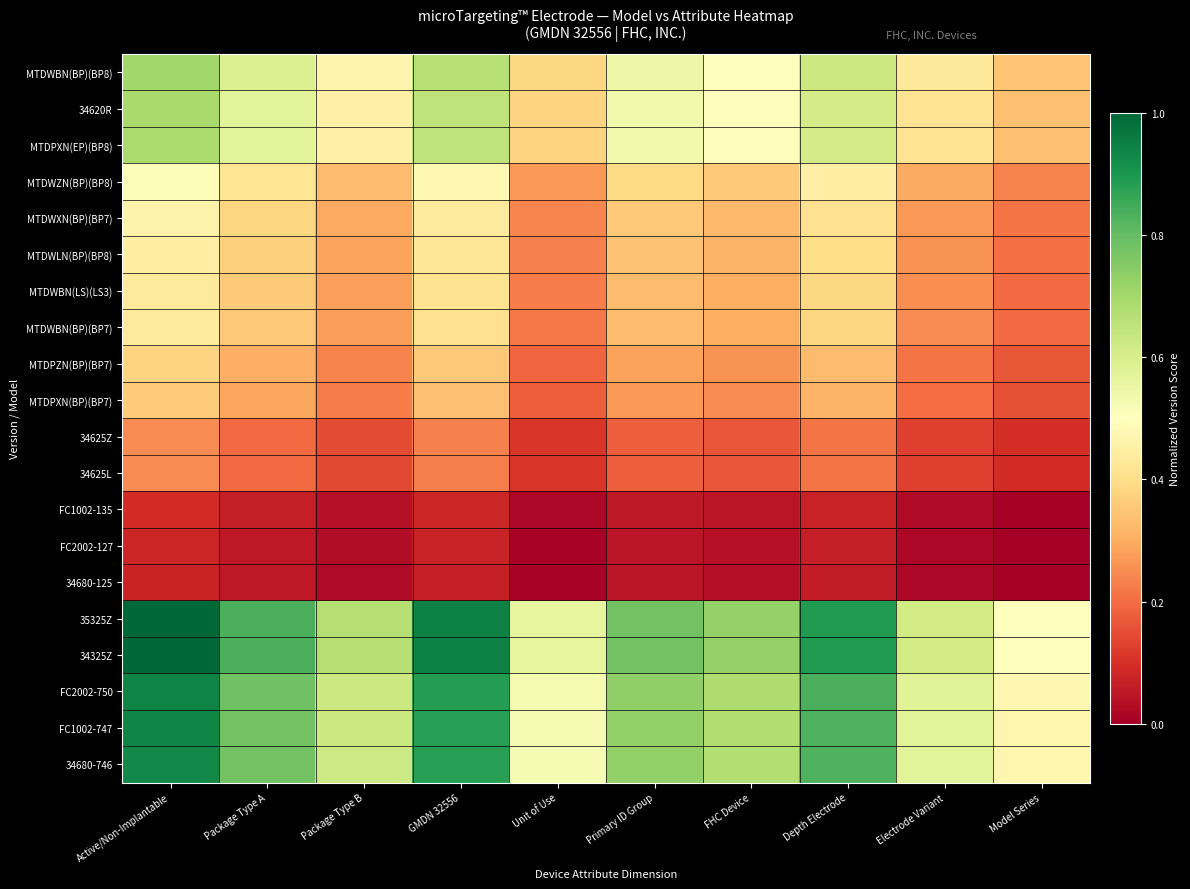

Reading left to right, list all the values displayed in this chart.

MTDWBN(BP)(BP8): Active/Non-Implantable=0.7	Package Type A=0.6	Package Type B=0.5	GMDN 32556=0.7	Unit of Use=0.4	Primary ID Group=0.5	FHC Device=0.5	Depth Electrode=0.6	Electrode Variant=0.4	Model Series=0.3
34620R: Active/Non-Implantable=0.7	Package Type A=0.6	Package Type B=0.5	GMDN 32556=0.7	Unit of Use=0.4	Primary ID Group=0.5	FHC Device=0.5	Depth Electrode=0.6	Electrode Variant=0.4	Model Series=0.3
MTDPXN(EP)(BP8): Active/Non-Implantable=0.7	Package Type A=0.6	Package Type B=0.5	GMDN 32556=0.7	Unit of Use=0.4	Primary ID Group=0.5	FHC Device=0.5	Depth Electrode=0.6	Electrode Variant=0.4	Model Series=0.3
MTDWZN(BP)(BP8): Active/Non-Implantable=0.5	Package Type A=0.4	Package Type B=0.3	GMDN 32556=0.5	Unit of Use=0.3	Primary ID Group=0.4	FHC Device=0.4	Depth Electrode=0.4	Electrode Variant=0.3	Model Series=0.2
MTDWXN(BP)(BP7): Active/Non-Implantable=0.5	Package Type A=0.4	Package Type B=0.3	GMDN 32556=0.4	Unit of Use=0.2	Primary ID Group=0.4	FHC Device=0.3	Depth Electrode=0.4	Electrode Variant=0.3	Model Series=0.2
MTDWLN(BP)(BP8): Active/Non-Implantable=0.5	Package Type A=0.4	Package Type B=0.3	GMDN 32556=0.4	Unit of Use=0.2	Primary ID Group=0.3	FHC Device=0.3	Depth Electrode=0.4	Electrode Variant=0.3	Model Series=0.2
MTDWBN(LS)(LS3): Active/Non-Implantable=0.4	Package Type A=0.4	Package Type B=0.3	GMDN 32556=0.4	Unit of Use=0.2	Primary ID Group=0.3	FHC Device=0.3	Depth Electrode=0.4	Electrode Variant=0.3	Model Series=0.2
MTDWBN(BP)(BP7): Active/Non-Implantable=0.4	Package Type A=0.4	Package Type B=0.3	GMDN 32556=0.4	Unit of Use=0.2	Primary ID Group=0.3	FHC Device=0.3	Depth Electrode=0.4	Electrode Variant=0.2	Model Series=0.2
MTDPZN(BP)(BP7): Active/Non-Implantable=0.4	Package Type A=0.3	Package Type B=0.2	GMDN 32556=0.4	Unit of Use=0.2	Primary ID Group=0.3	FHC Device=0.3	Depth Electrode=0.3	Electrode Variant=0.2	Model Series=0.2
MTDPXN(BP)(BP7): Active/Non-Implantable=0.4	Package Type A=0.3	Package Type B=0.2	GMDN 32556=0.3	Unit of Use=0.2	Primary ID Group=0.3	FHC Device=0.2	Depth Electrode=0.3	Electrode Variant=0.2	Model Series=0.2
34625Z: Active/Non-Implantable=0.2	Package Type A=0.2	Package Type B=0.1	GMDN 32556=0.2	Unit of Use=0.1	Primary ID Group=0.2	FHC Device=0.2	Depth Electrode=0.2	Electrode Variant=0.1	Model Series=0.1
34625L: Active/Non-Implantable=0.2	Package Type A=0.2	Package Type B=0.1	GMDN 32556=0.2	Unit of Use=0.1	Primary ID Group=0.2	FHC Device=0.2	Depth Electrode=0.2	Electrode Variant=0.1	Model Series=0.1
FC1002-135: Active/Non-Implantable=0.1	Package Type A=0.1	Package Type B=0.0	GMDN 32556=0.1	Unit of Use=0.0	Primary ID Group=0.1	FHC Device=0.0	Depth Electrode=0.1	Electrode Variant=0.0	Model Series=0.0
FC2002-127: Active/Non-Implantable=0.1	Package Type A=0.1	Package Type B=0.0	GMDN 32556=0.1	Unit of Use=0.0	Primary ID Group=0.0	FHC Device=0.0	Depth Electrode=0.1	Electrode Variant=0.0	Model Series=0.0
34680-125: Active/Non-Implantable=0.1	Package Type A=0.1	Package Type B=0.0	GMDN 32556=0.1	Unit of Use=0.0	Primary ID Group=0.0	FHC Device=0.0	Depth Electrode=0.1	Electrode Variant=0.0	Model Series=0.0
35325Z: Active/Non-Implantable=1.0	Package Type A=0.8	Package Type B=0.7	GMDN 32556=0.9	Unit of Use=0.6	Primary ID Group=0.8	FHC Device=0.7	Depth Electrode=0.9	Electrode Variant=0.6	Model Series=0.5
34325Z: Active/Non-Implantable=1.0	Package Type A=0.8	Package Type B=0.7	GMDN 32556=0.9	Unit of Use=0.6	Primary ID Group=0.8	FHC Device=0.7	Depth Electrode=0.9	Electrode Variant=0.6	Model Series=0.5
FC2002-750: Active/Non-Implantable=0.9	Package Type A=0.8	Package Type B=0.6	GMDN 32556=0.9	Unit of Use=0.5	Primary ID Group=0.7	FHC Device=0.7	Depth Electrode=0.8	Electrode Variant=0.6	Model Series=0.5
FC1002-747: Active/Non-Implantable=0.9	Package Type A=0.8	Package Type B=0.6	GMDN 32556=0.9	Unit of Use=0.5	Primary ID Group=0.7	FHC Device=0.7	Depth Electrode=0.8	Electrode Variant=0.6	Model Series=0.5
34680-746: Active/Non-Implantable=0.9	Package Type A=0.8	Package Type B=0.6	GMDN 32556=0.9	Unit of Use=0.5	Primary ID Group=0.7	FHC Device=0.7	Depth Electrode=0.8	Electrode Variant=0.6	Model Series=0.5